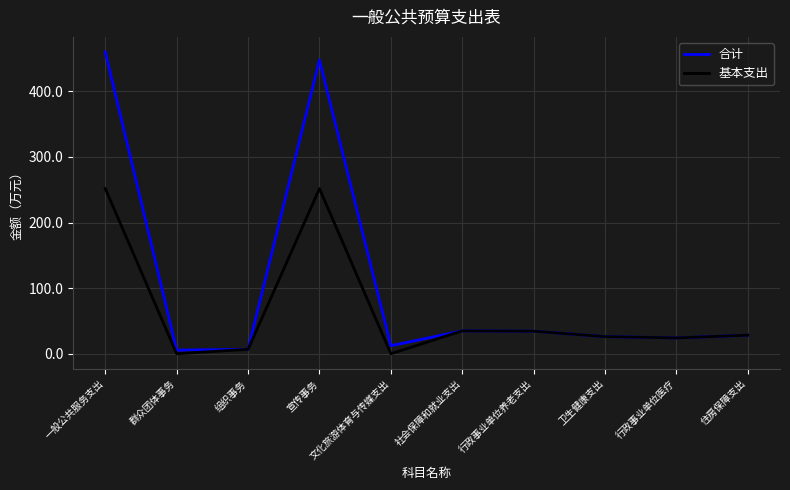

At which category is the sum across all series the highest?

一般公共服务支出